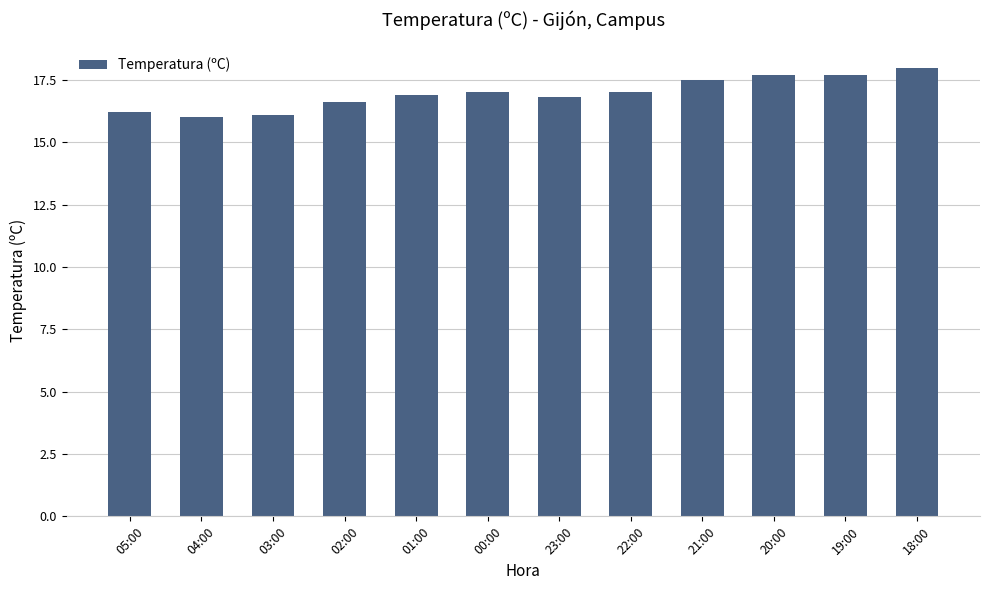

Does the chart contain any negative values?

No